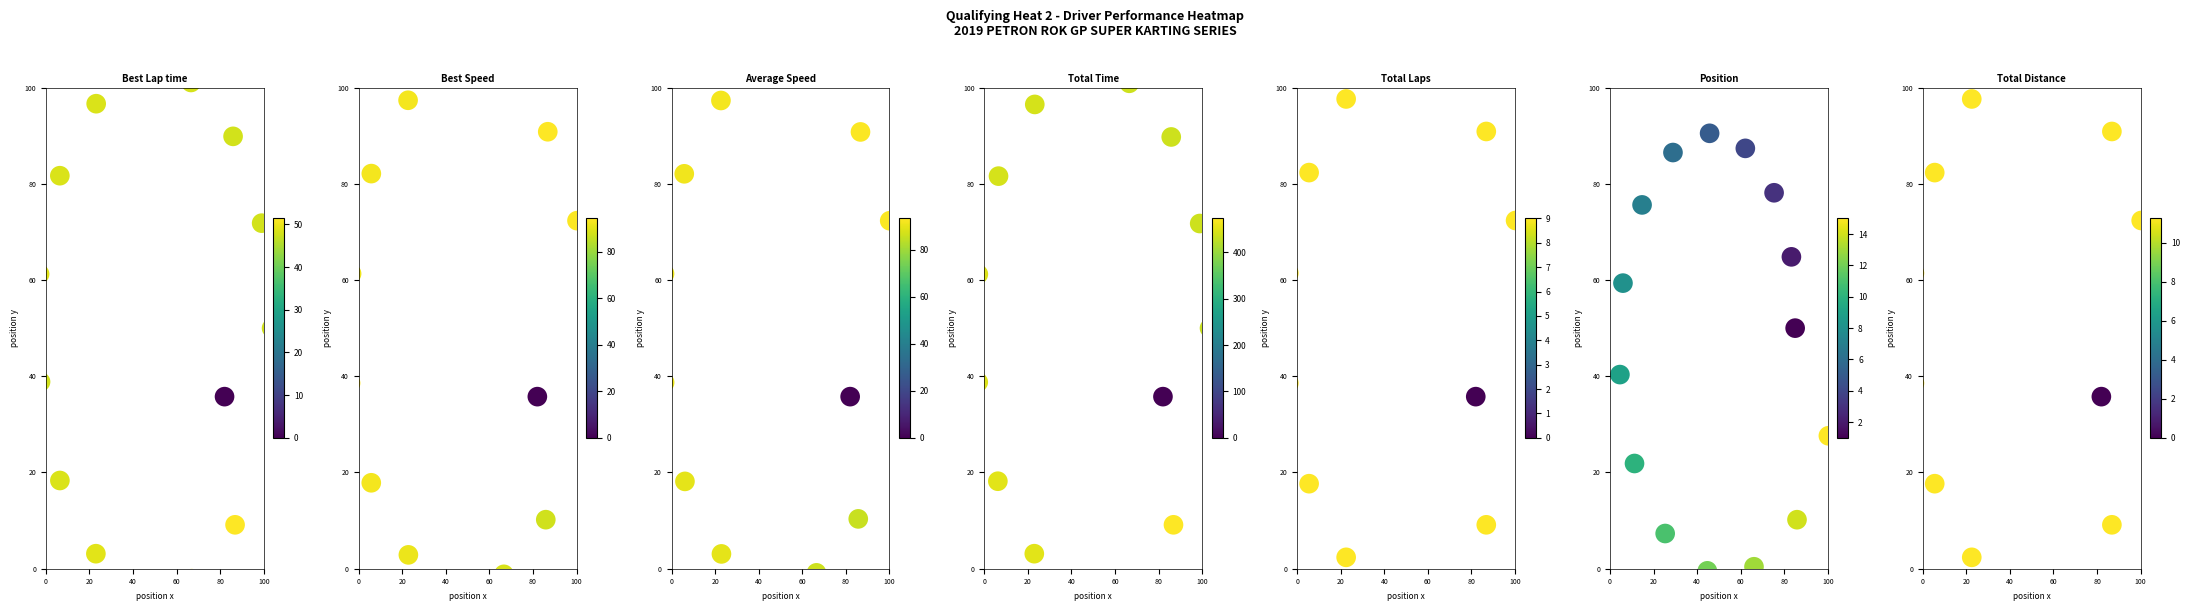

How many values in Total Distance are above zero?

13